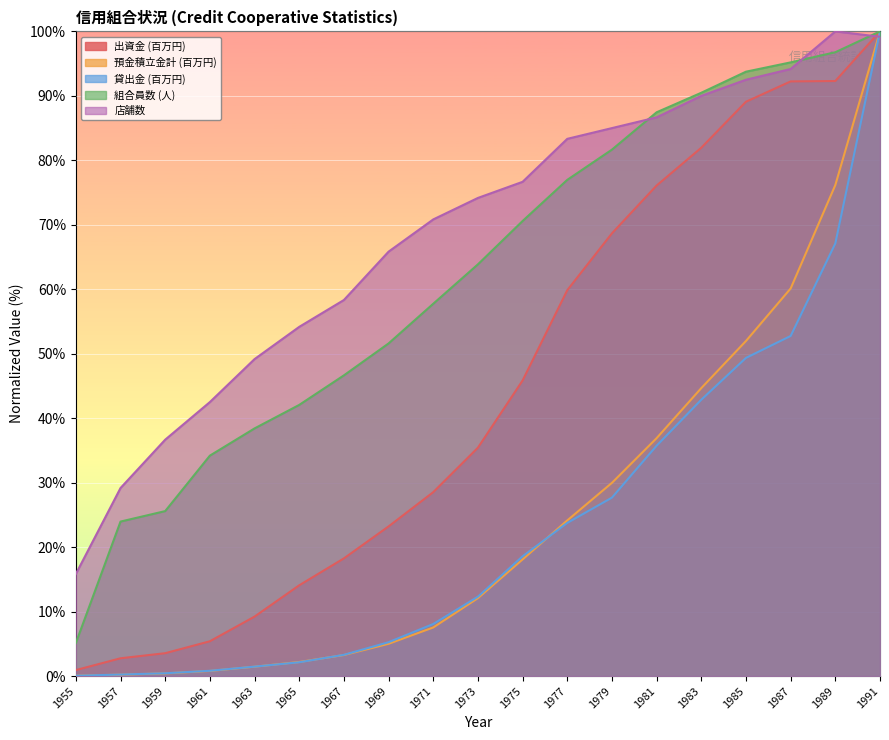

Where do 店舗数 and 預金積立金計 (百万円) first cross each other?

1989 and 1991